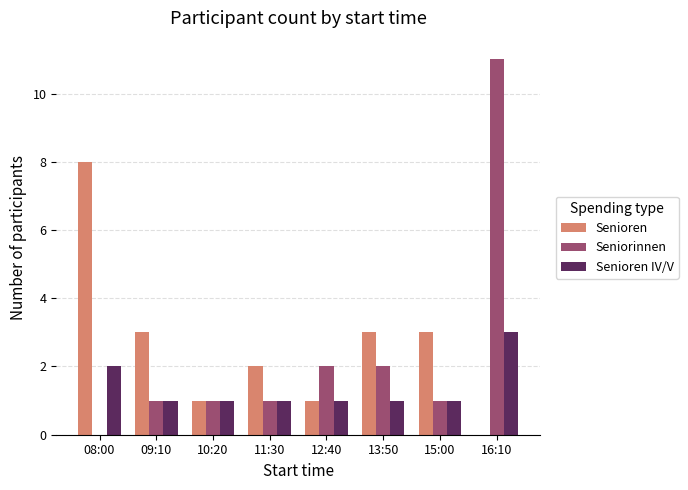

The Senioren series shows 8 at 08:00. True or false?

True